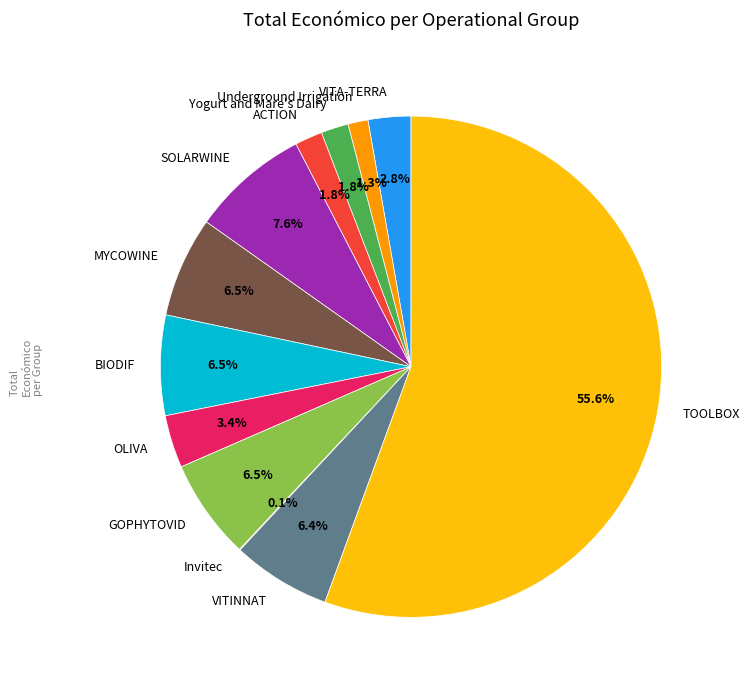

Which has a higher value, OLIVA or Yogurt and Mare's Dairy?

OLIVA